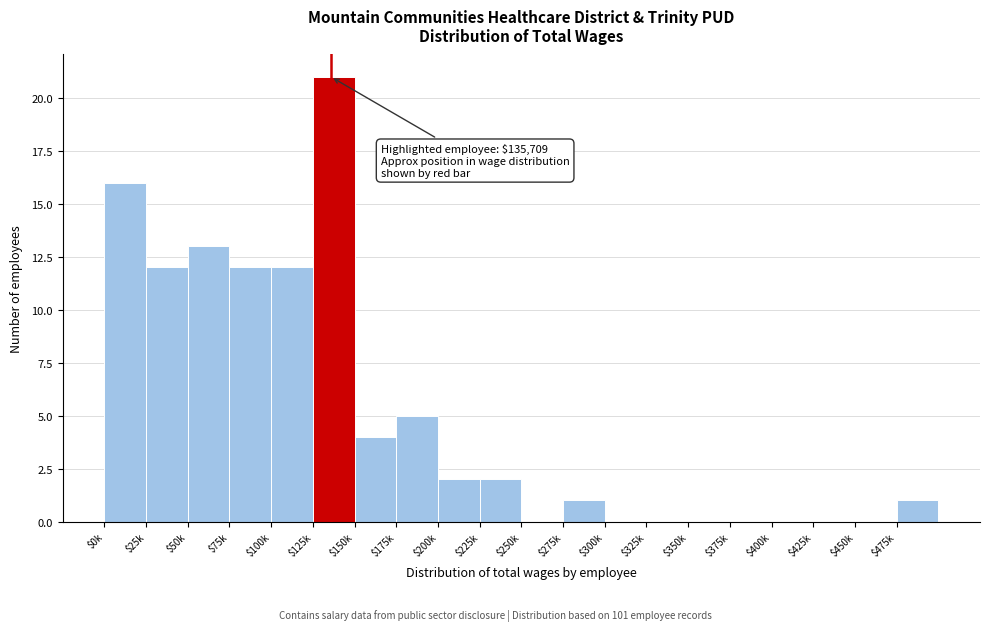

What is the maximum value shown in the chart?

21